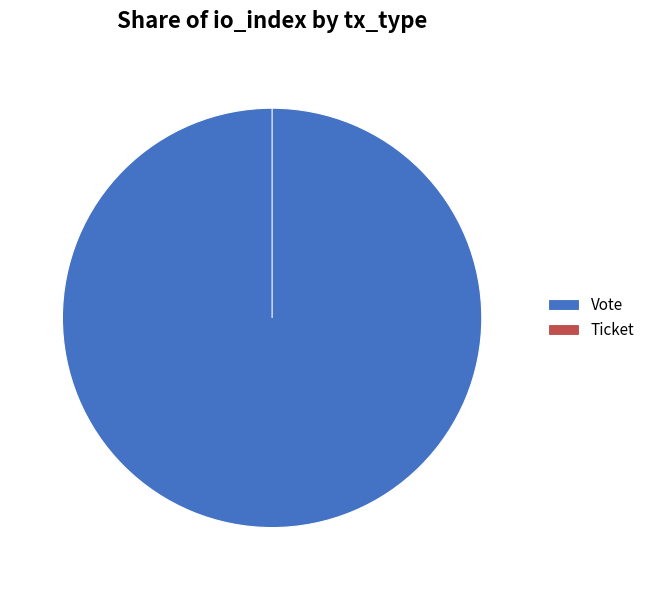

Does any single category account for the majority?

Yes